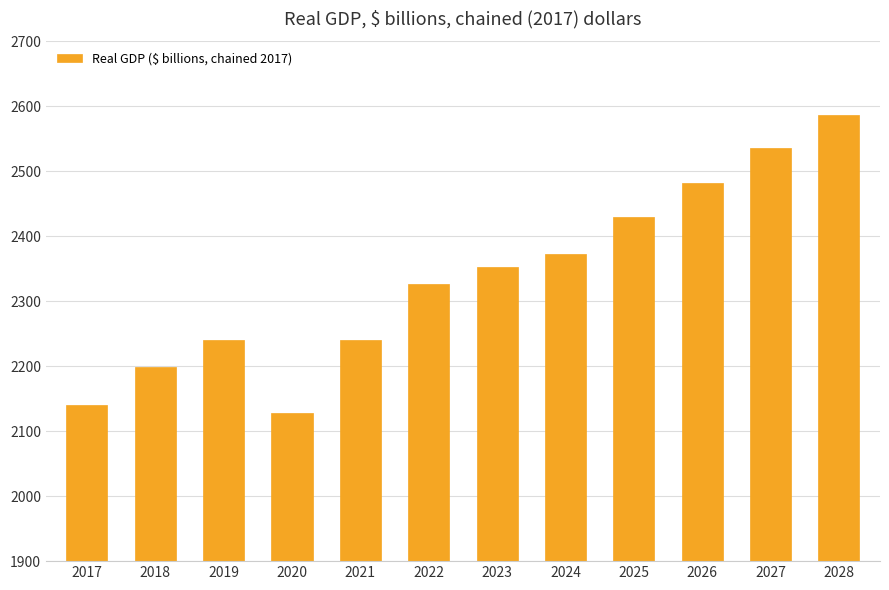

What is the greatest value displayed?

2587